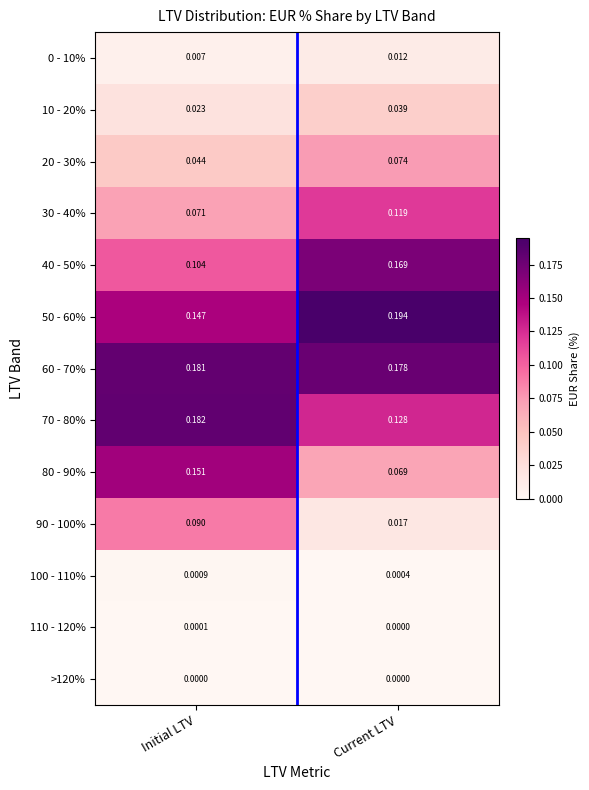

Rank the categories by 50 - 60% value from lowest to highest.

Initial LTV, Current LTV